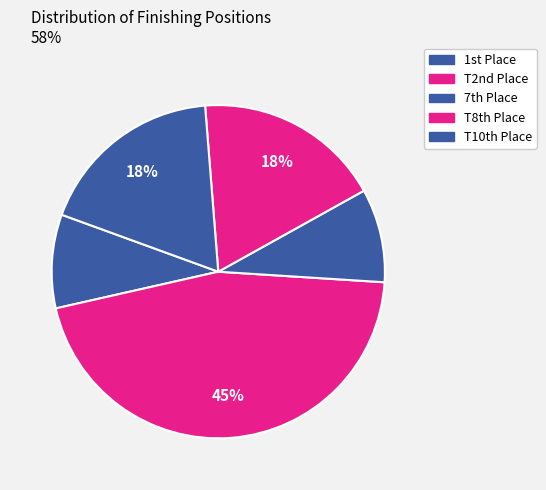

Count the number of slices in the pie.

5